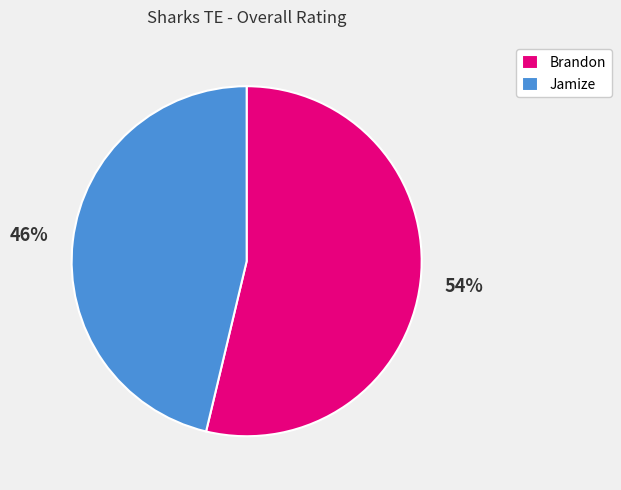

To the nearest percent, what is the combined percentage of Jamize and Brandon?

100%